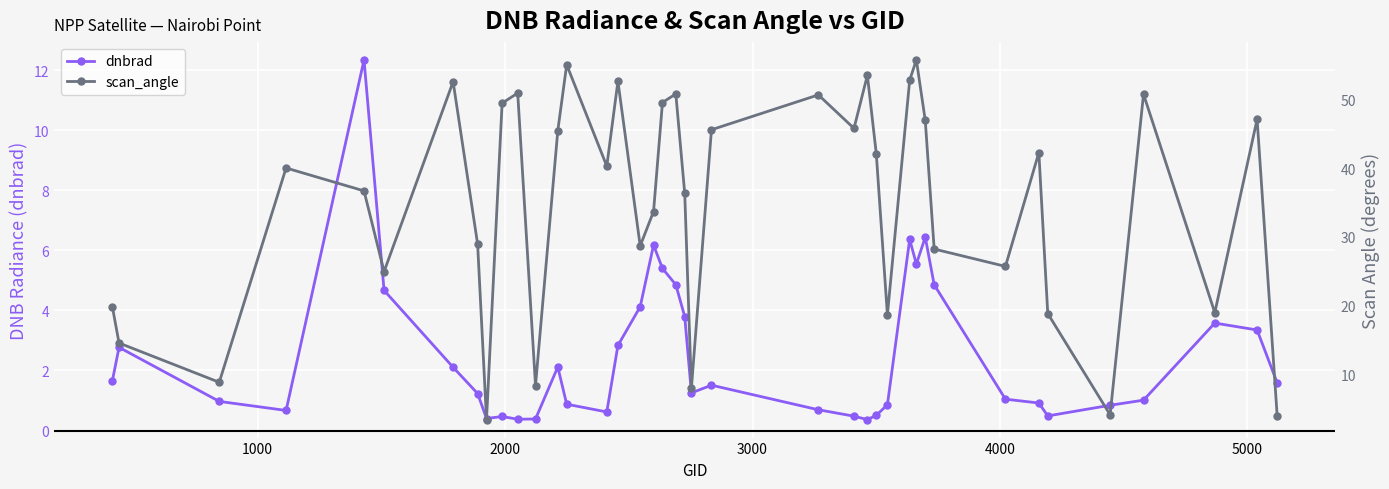

What is the highest value of the dnbrad series?

12.3